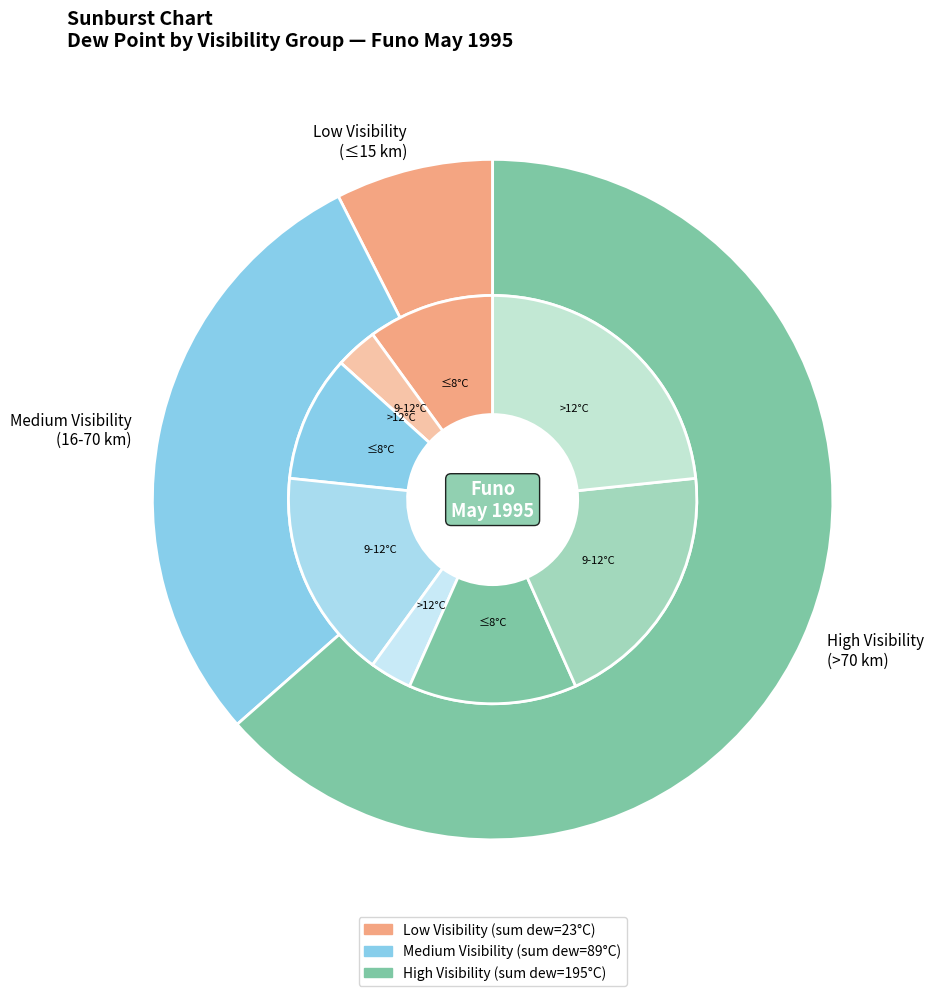

Does 11 represent more than half of the total?

No